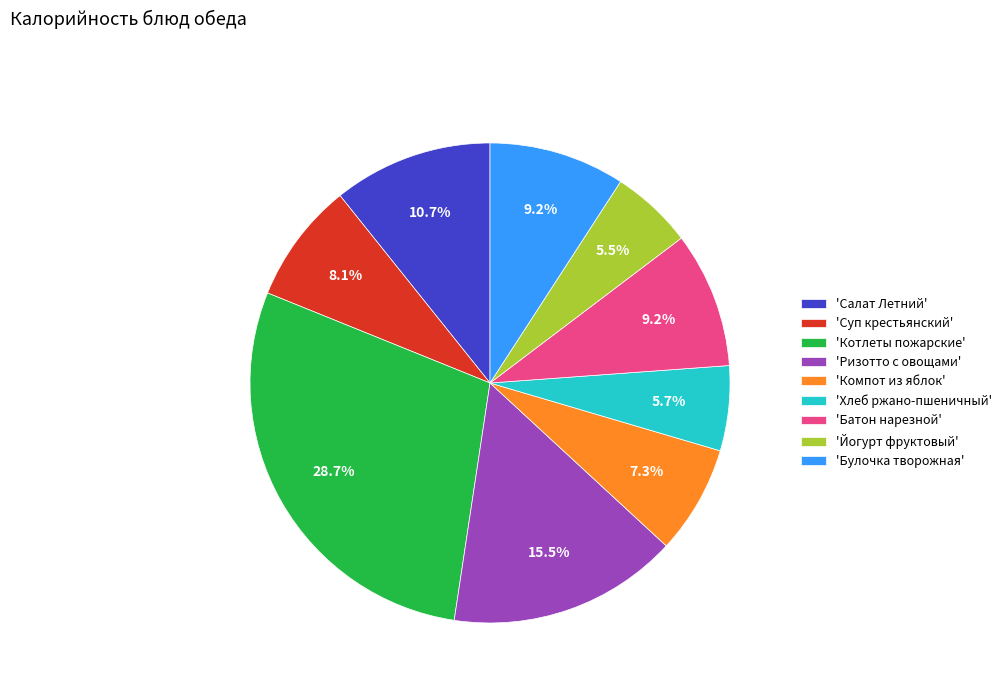

Which slice is the largest?

'Котлеты пожарские'